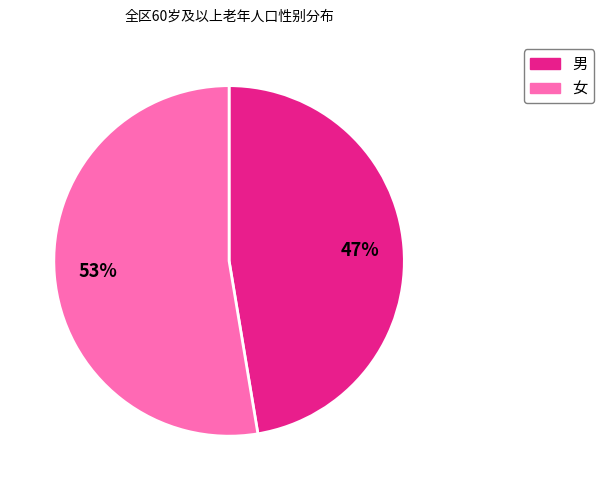

To the nearest percent, what is the average slice percentage?

50%